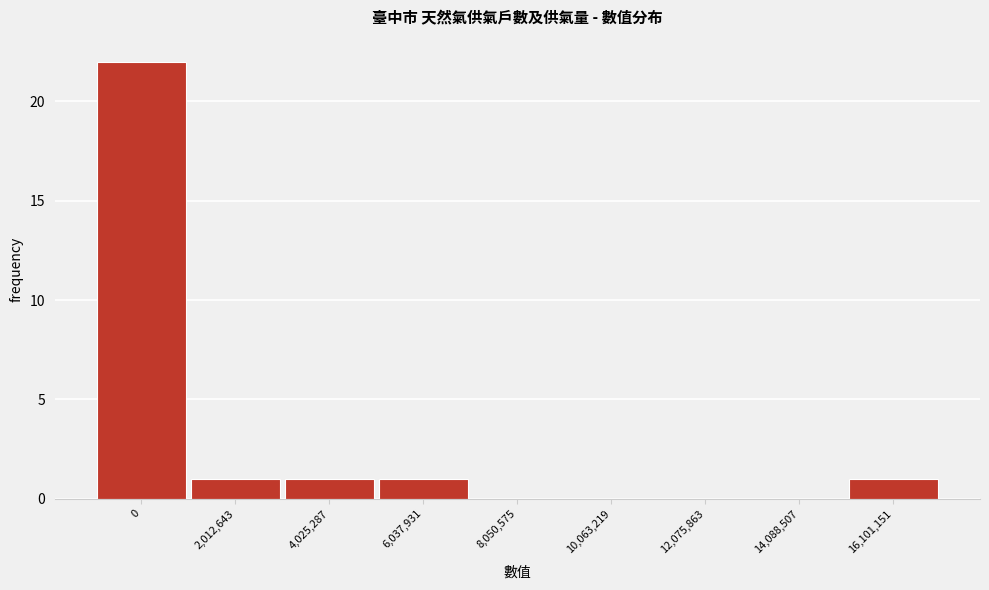

What is the greatest value displayed?

22